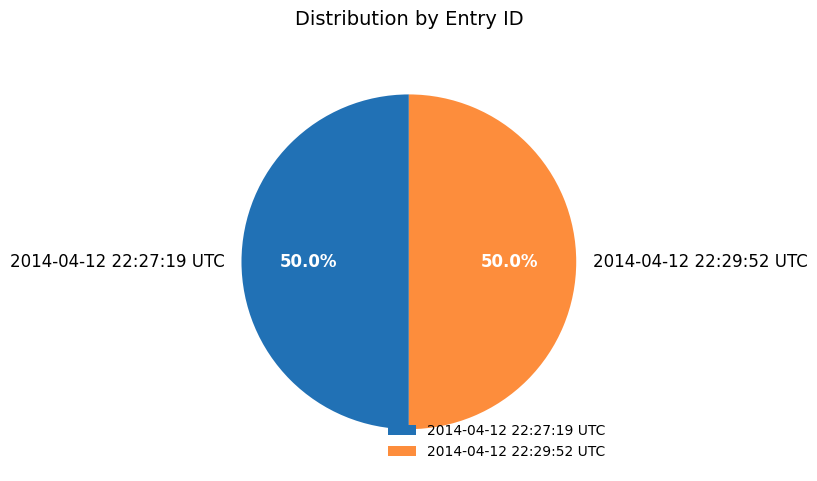

The 2014-04-12 22:27:19 UTC slice represents 37% of the pie. True or false?

False